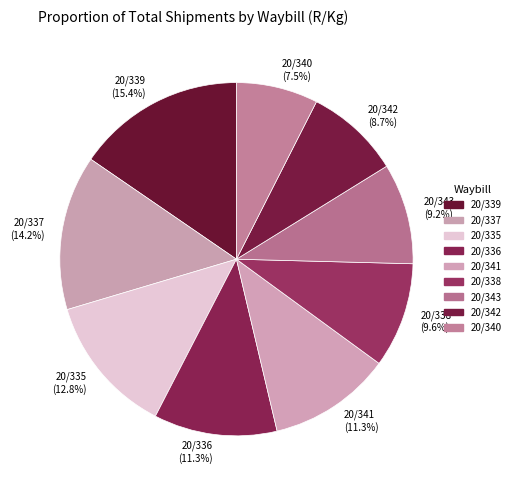

The 20/339 slice represents 15% of the pie. True or false?

True